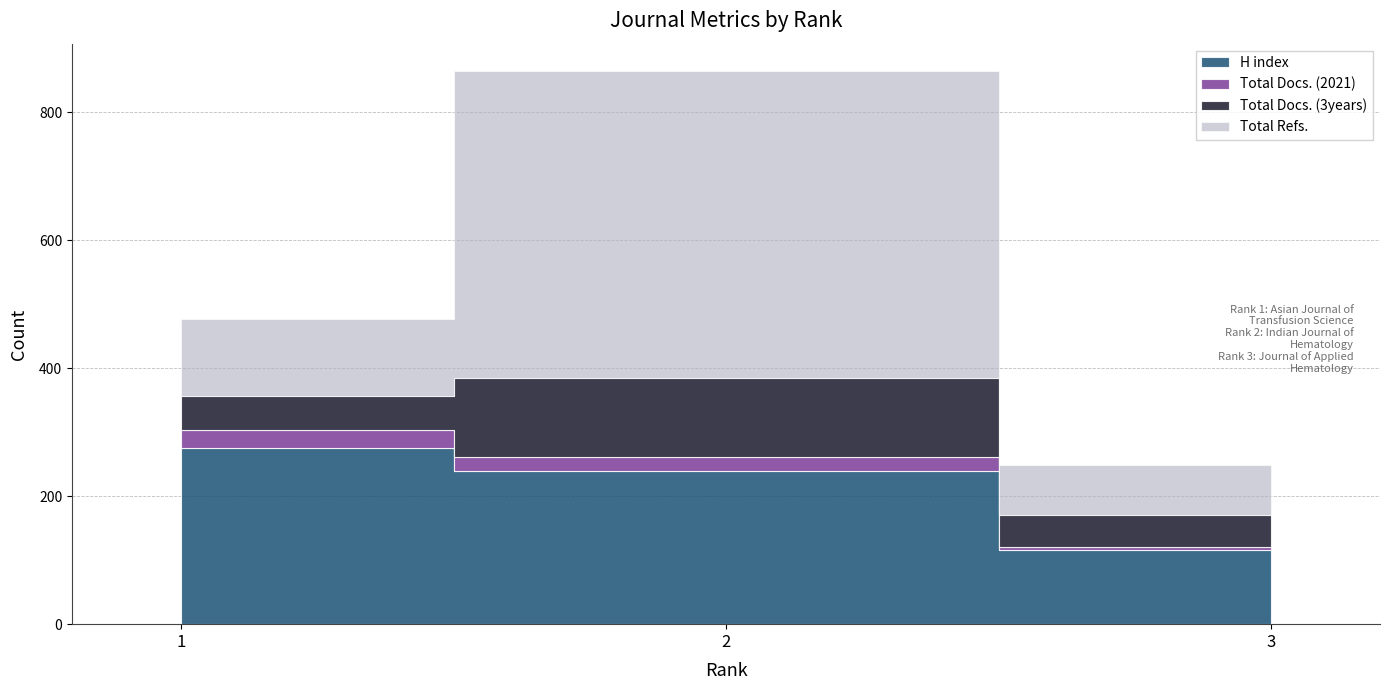

At which label does Total Refs. first exceed 121?

2